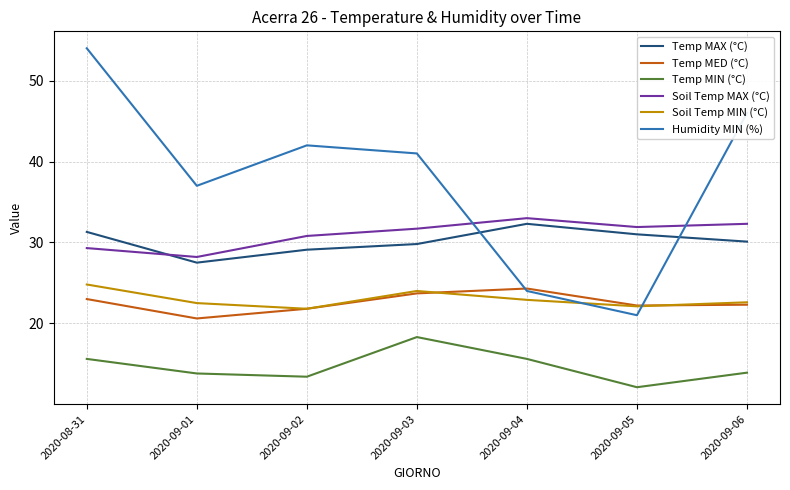

Is the value of Soil Temp MIN (°C) at 2020-09-02 greater than the value of Temp MIN (°C) at 2020-08-31?

Yes